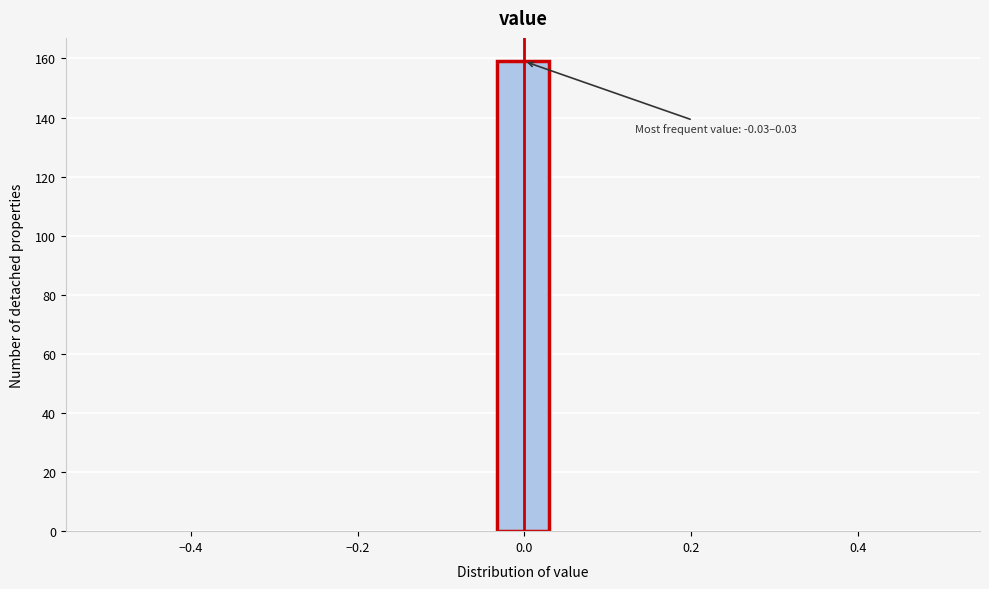

Around what value on the x-axis is the tallest bar? Give the approximate position of its centre, as read against the axis.

0.00